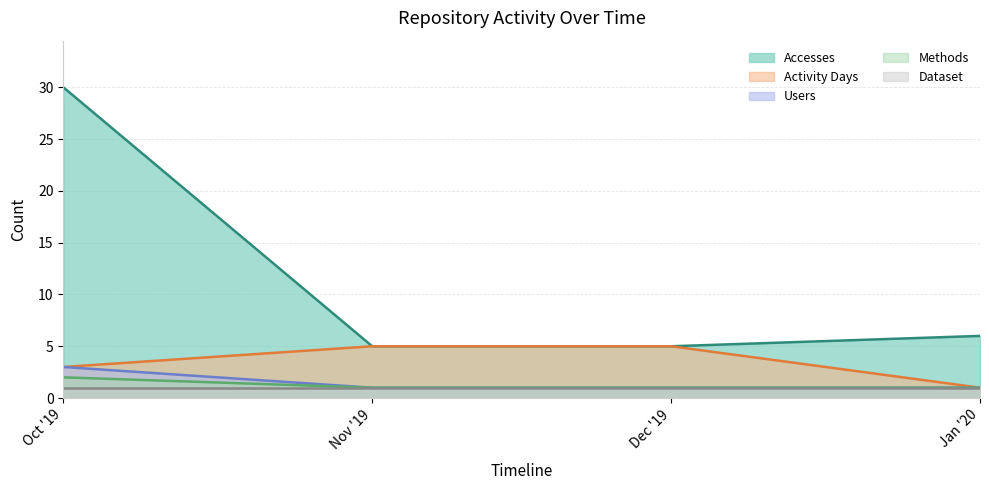

Read the Accesses value at Nov '19, to the nearest 5.

5